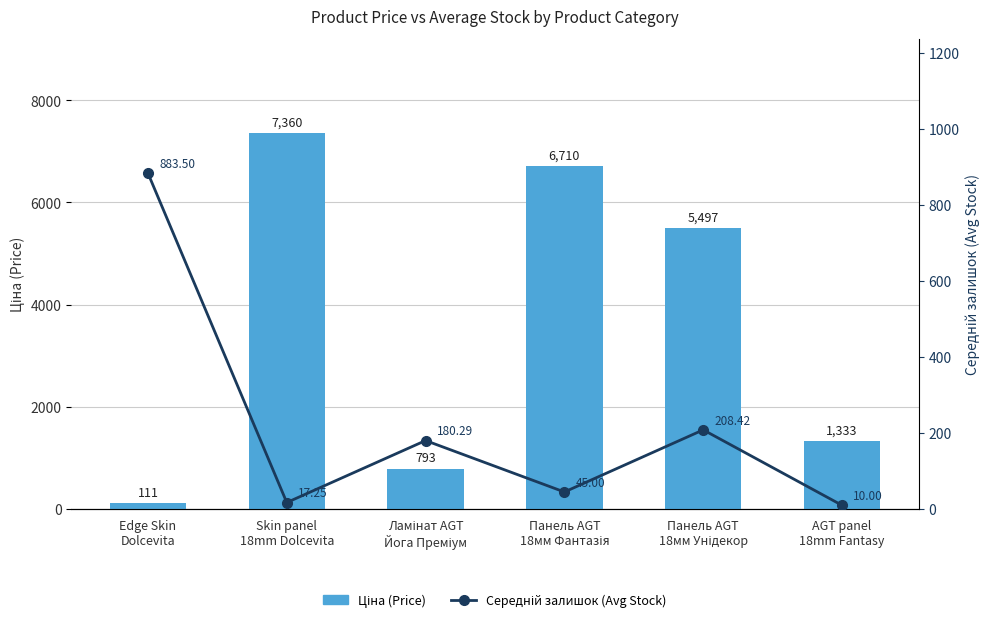

The value of Середній залишок (Avg Stock) at AGT panel
18mm Fantasy is 10.0. True or false?

True